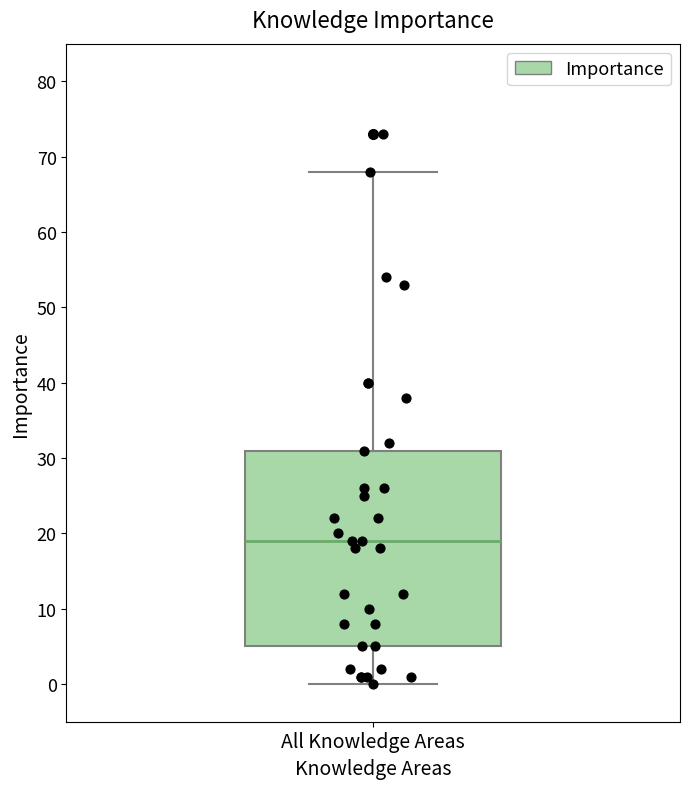

Where is the upper edge of the box for All Knowledge Areas on the y-axis? The values are not printed on the chart, so give them approximately, as read against the axis.

31